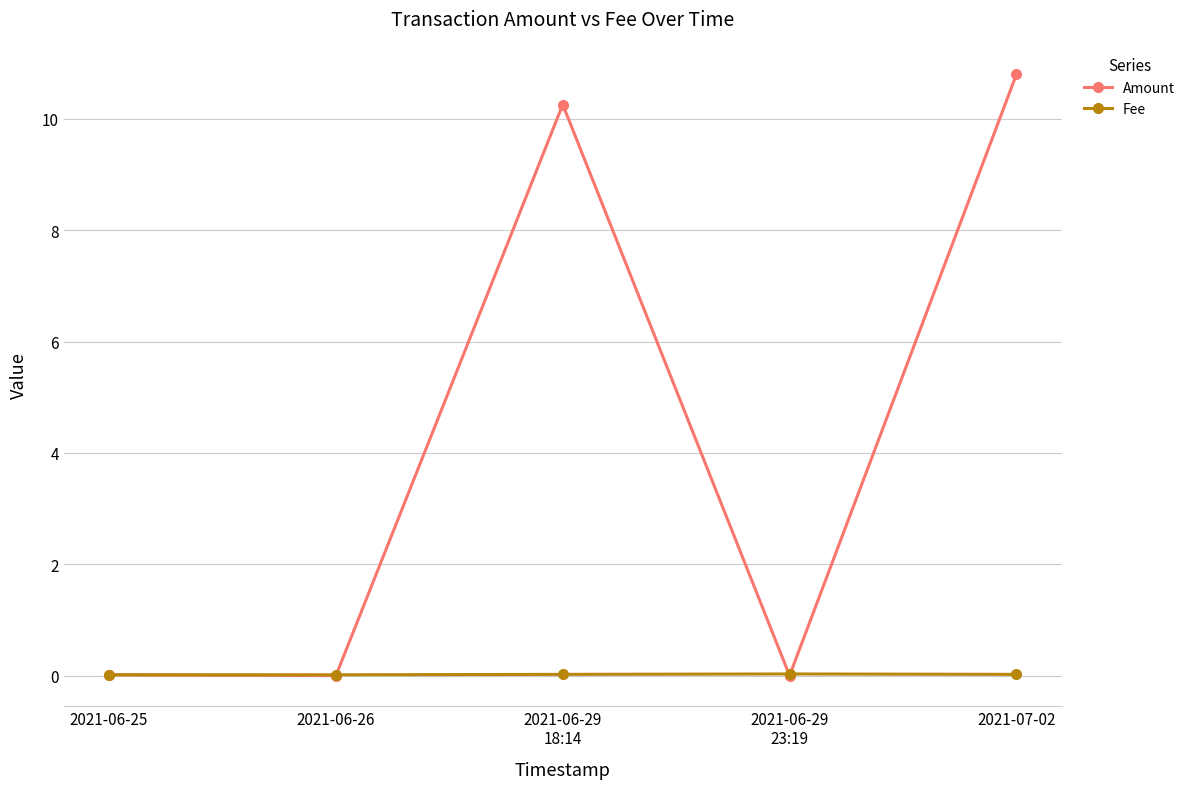

List the series in order of their overall mean, highest first.

Amount, Fee